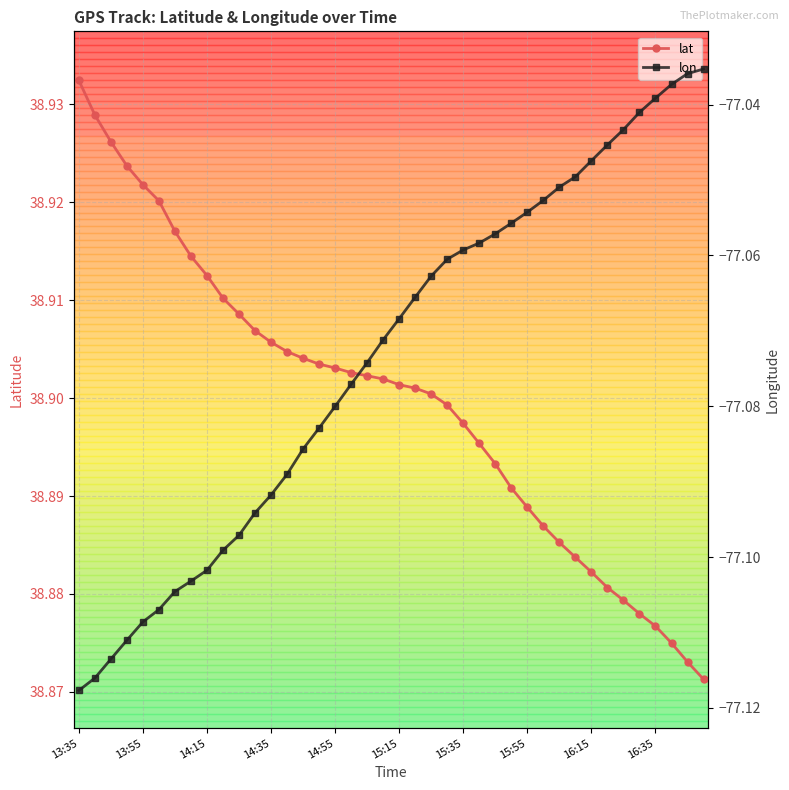

Which series has the largest total across all categories?

lat